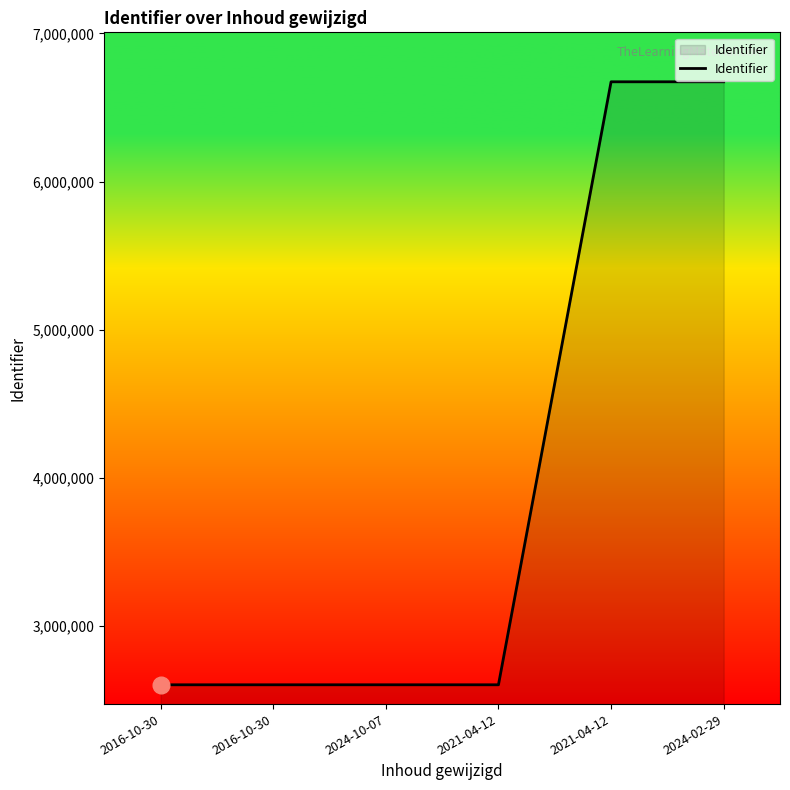

Between 2021-04-12 and 2021-04-12, which is larger?

2021-04-12